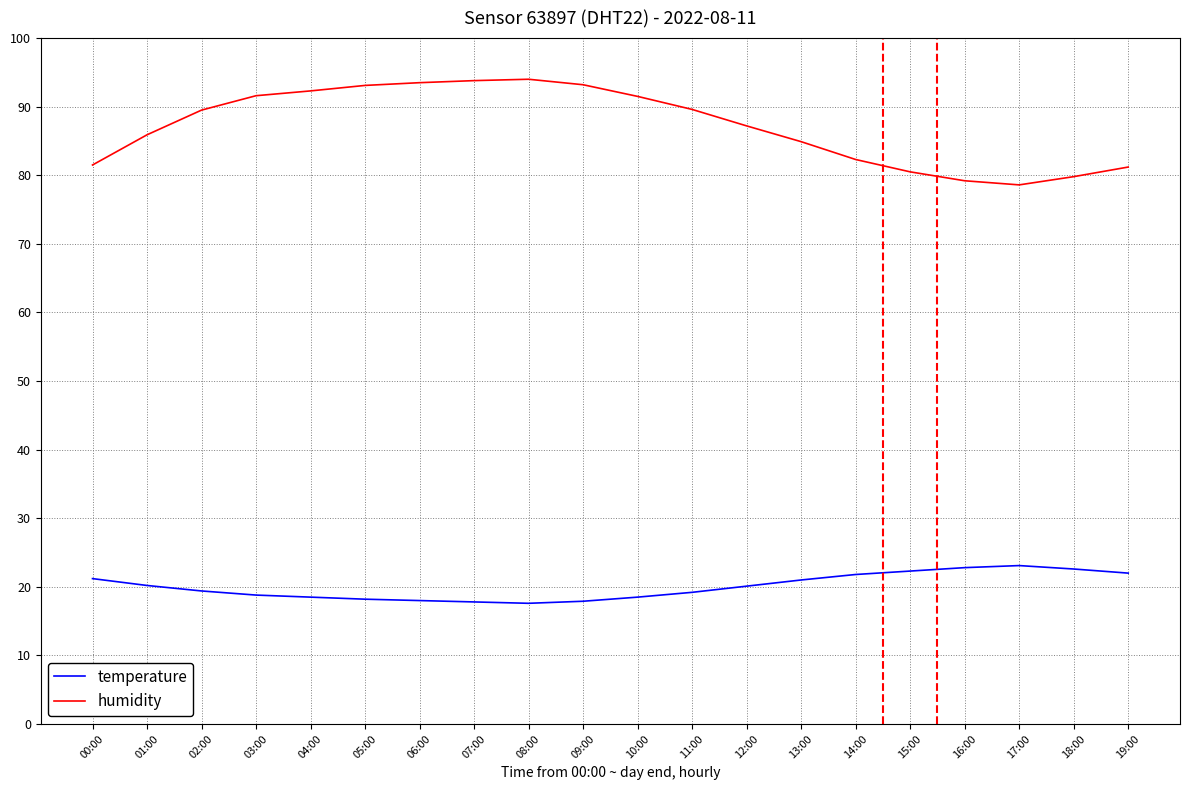

The value of humidity at 15:00 is 117.4. True or false?

False